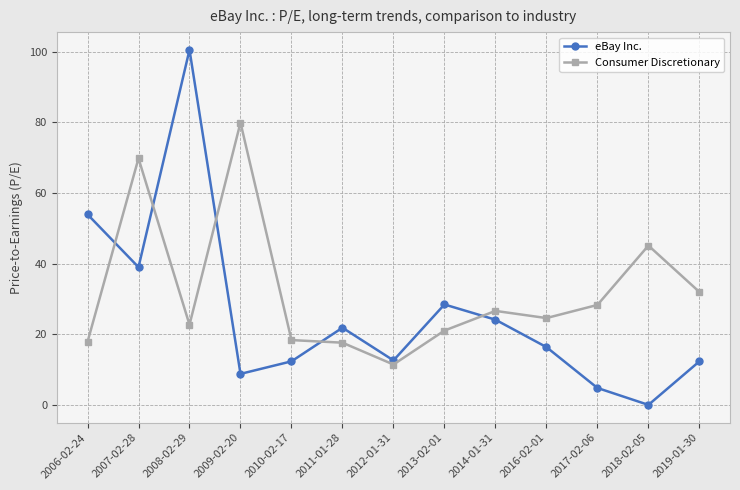

Which series has the largest total across all categories?

Consumer Discretionary